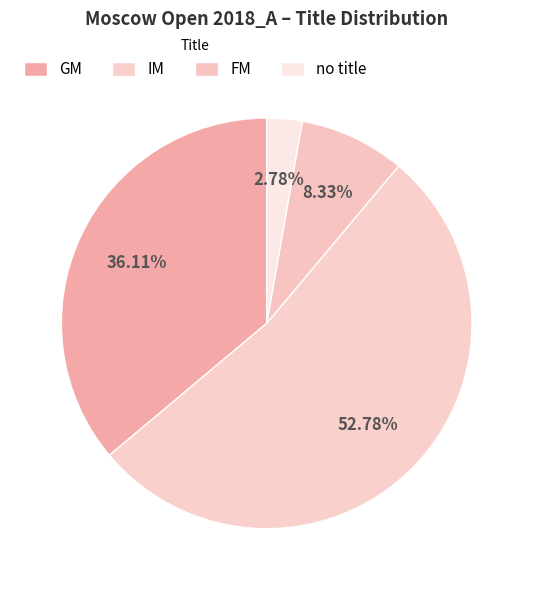

To the nearest percent, what percentage of the pie is IM?

53%